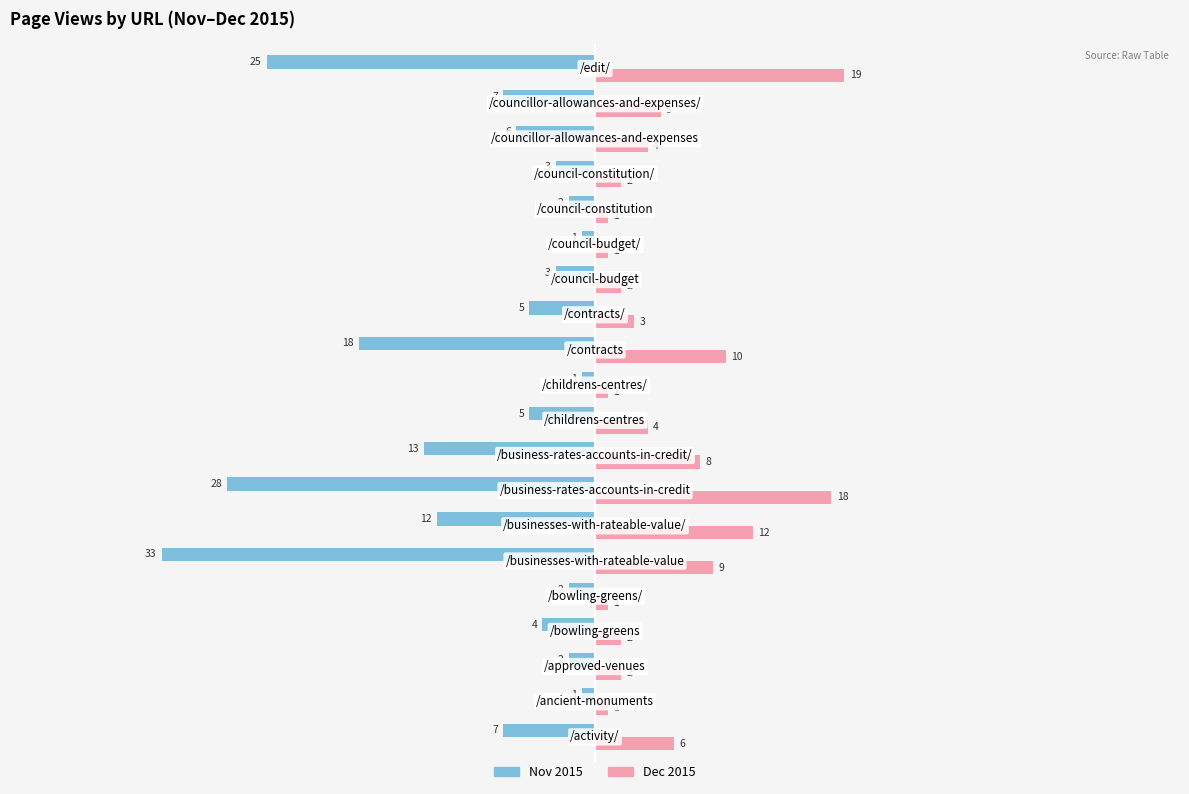

Rank the series by their average value, from lowest to highest.

Nov 2015, Dec 2015